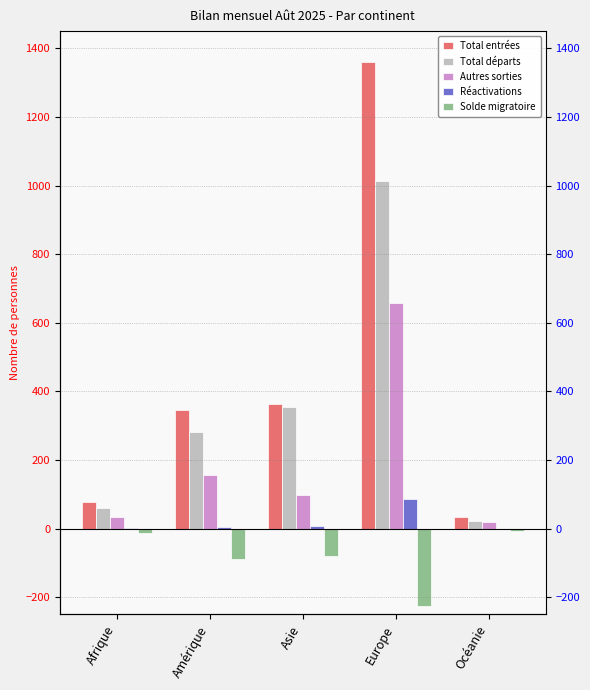

Which has a higher value, Asie or Océanie?

Asie